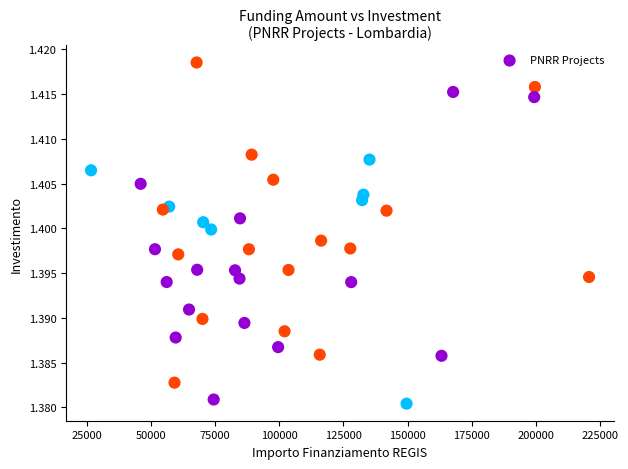

What is the range of X values (max minus min)?

193933.1